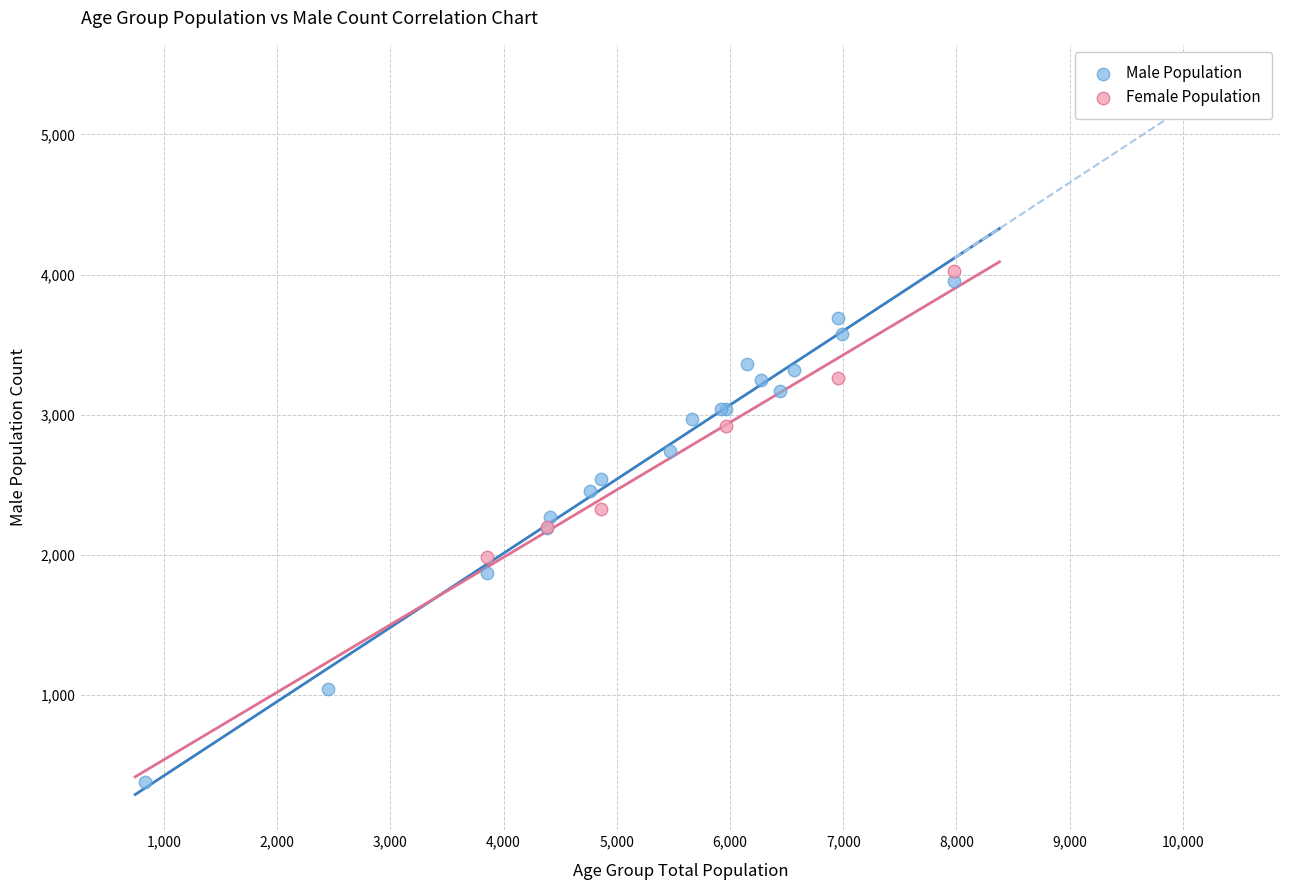

Which series reaches the maximum Y coordinate?

Female Population